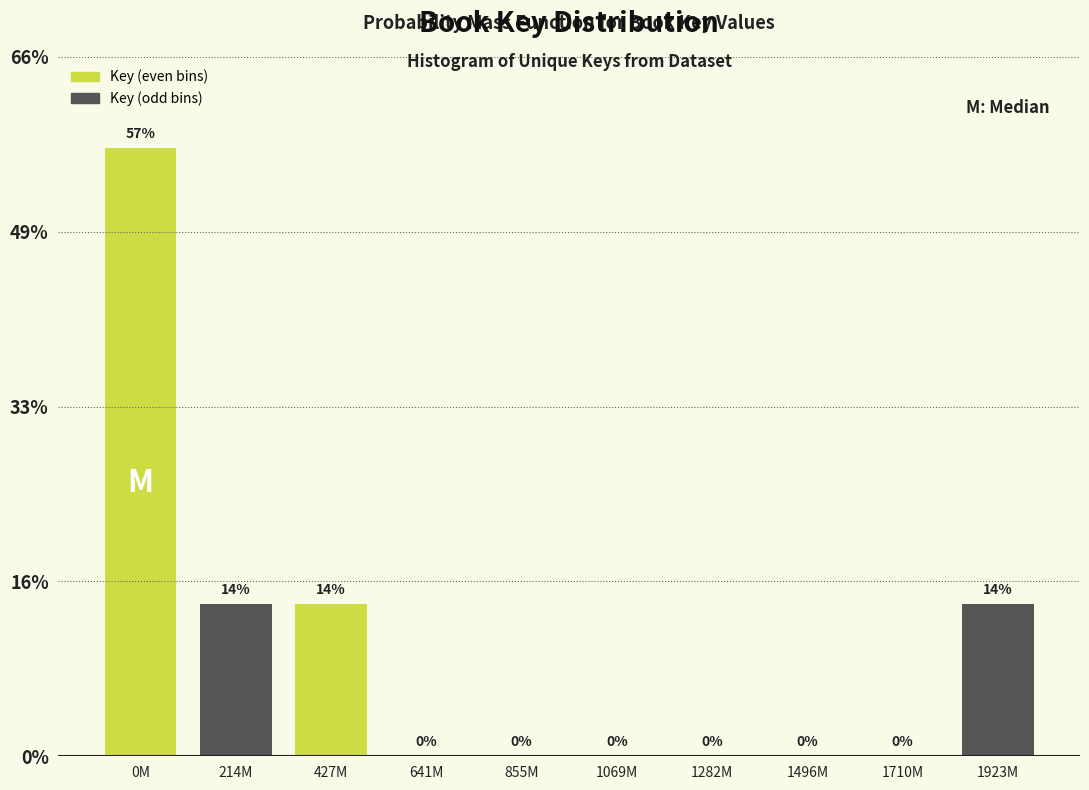

Are the bars horizontal?

No